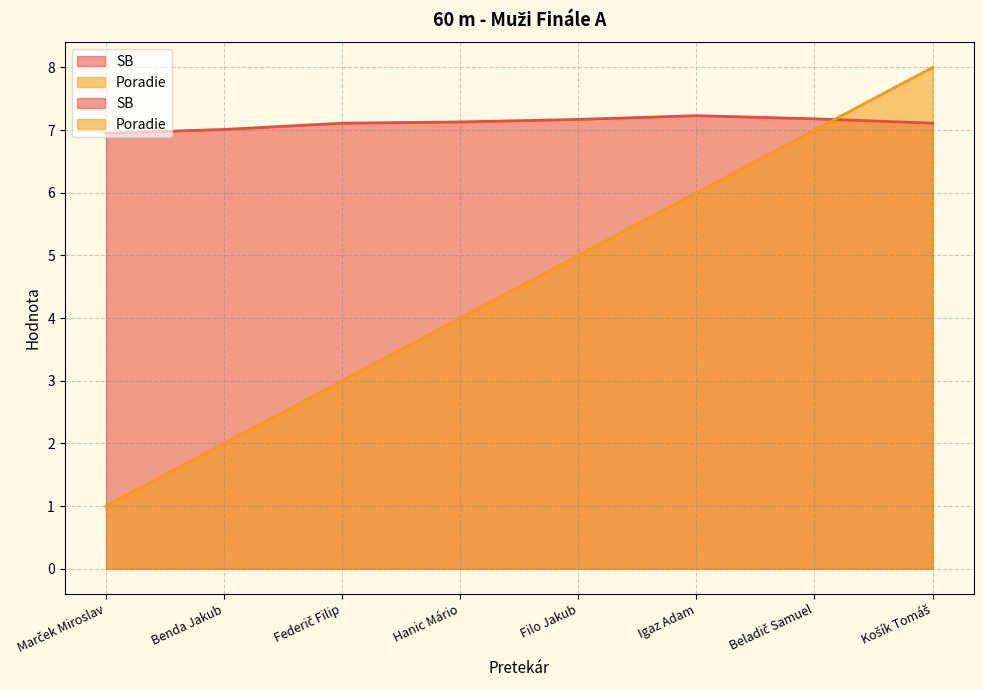

What is the maximum value for Poradie?

8.0